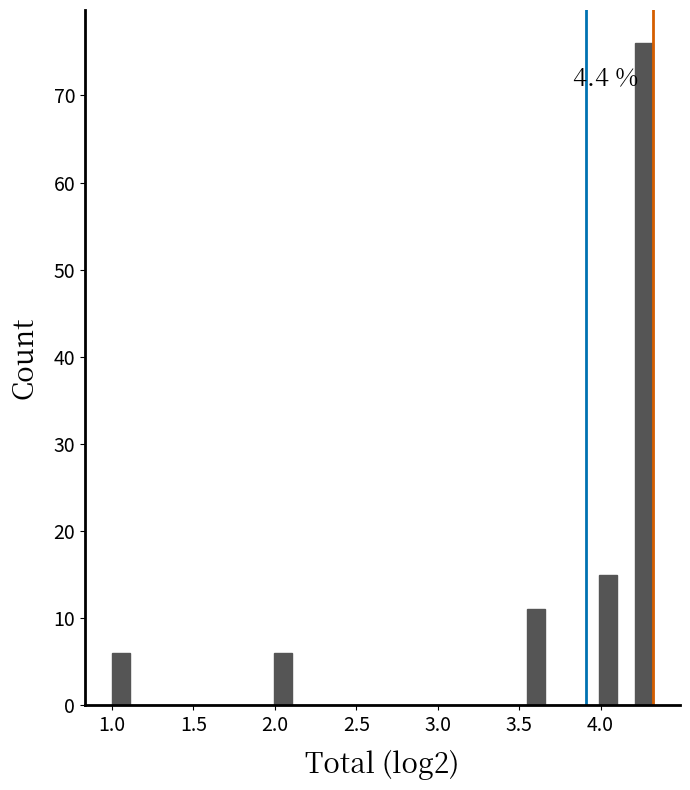

Read against the x-axis, roughly where is the centre of the tallest bar?

4.25